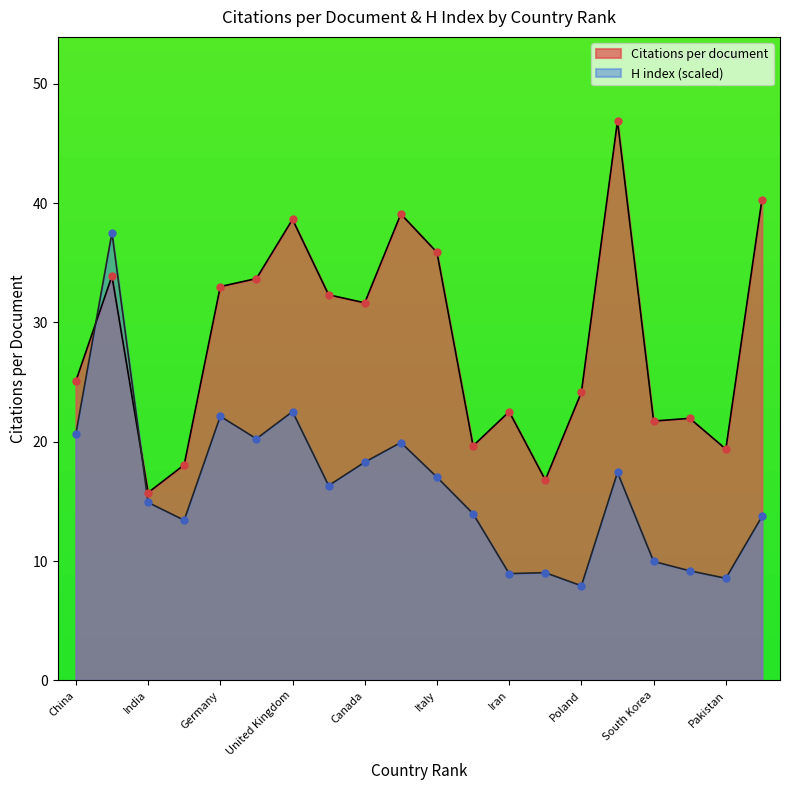

Is the value of Citations per document at Russian Federation greater than the value of H index at South Korea?

Yes